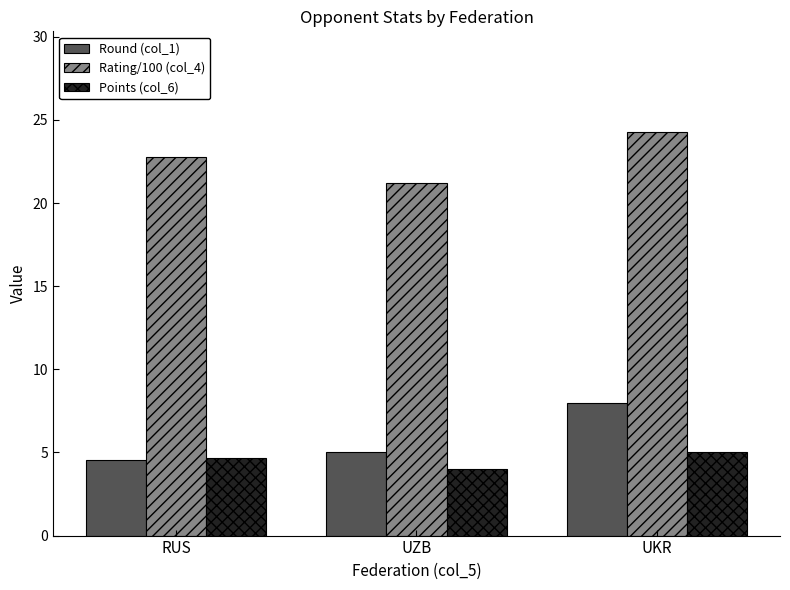

How many bars are there in each group?

3